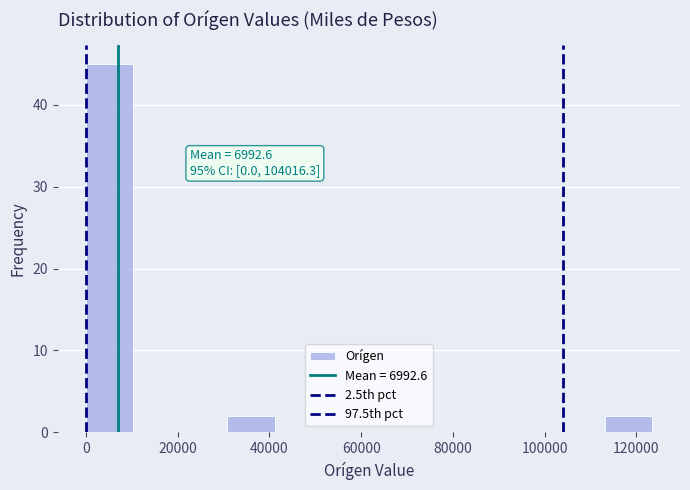

Which range on the x-axis has the tallest bar?

0 to 10000